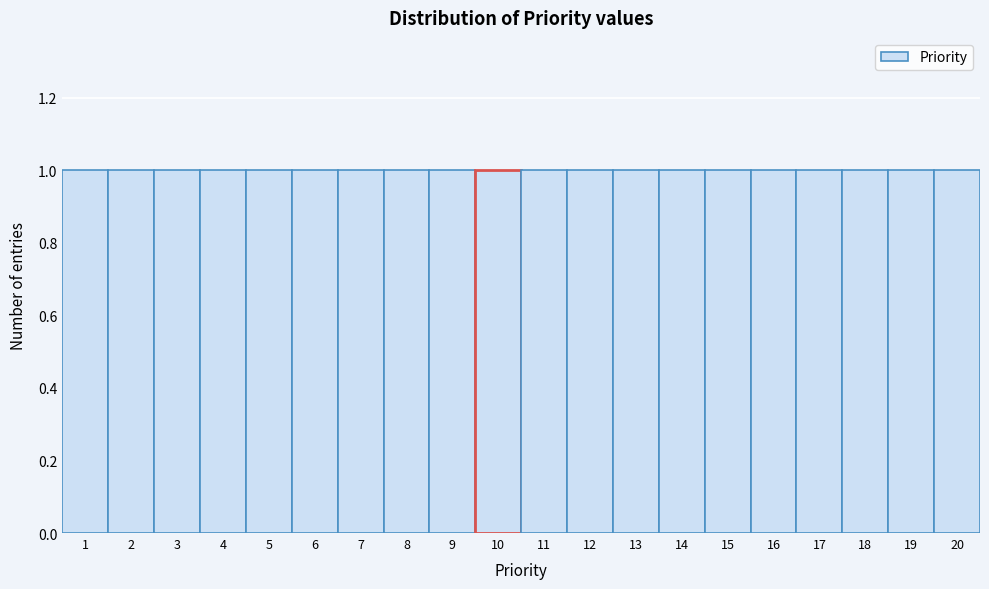

Reading left to right, list every bar in this chart as the range it spans on the x-axis followed by its height. The values are not printed on the chart, so give them approximately, as read against the axis.

0.5 to 1.5: 1
1.5 to 2.5: 1
2.5 to 3.5: 1
3.5 to 4.5: 1
4.5 to 5.5: 1
5.5 to 6.5: 1
6.5 to 7.5: 1
7.5 to 8.5: 1
8.5 to 9.5: 1
9.5 to 10.5: 1
10.5 to 11.5: 1
11.5 to 12.5: 1
12.5 to 13.5: 1
13.5 to 14.5: 1
14.5 to 15.5: 1
15.5 to 16.5: 1
16.5 to 17.5: 1
17.5 to 18.5: 1
18.5 to 19.5: 1
19.5 to 20.5: 1